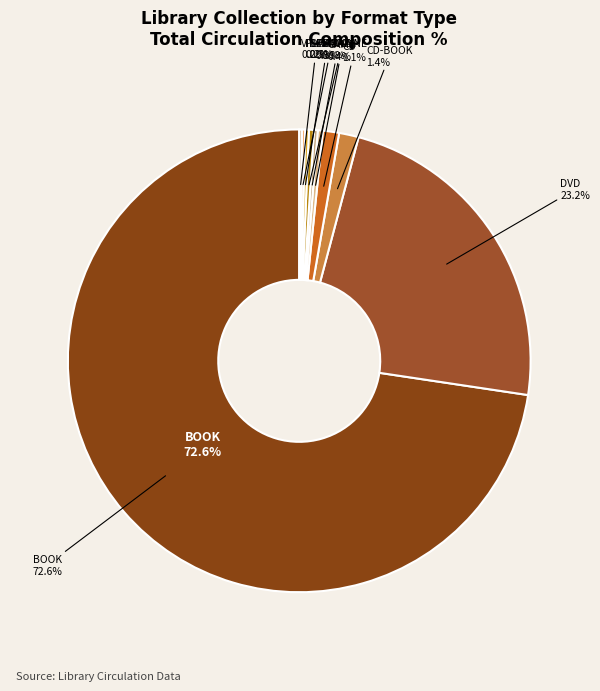

Does KIT-AV represent more than half of the total?

No